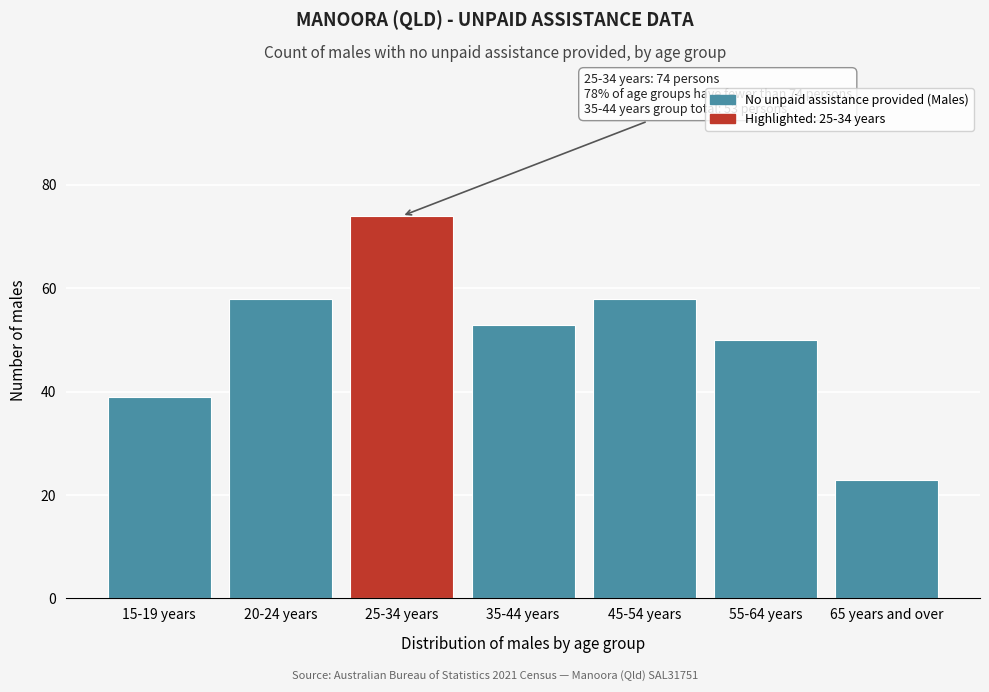

Reading left to right, extract all data points from this chart.

39	58	74	53	58	50	23